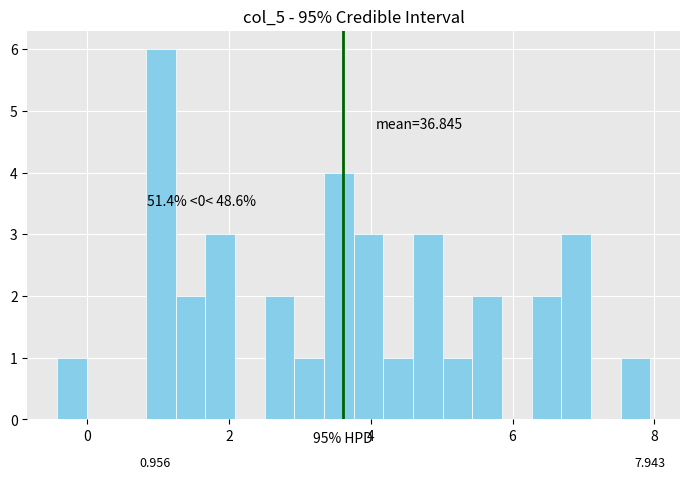

Read against the x-axis, roughly where is the centre of the tallest bar?

1.0